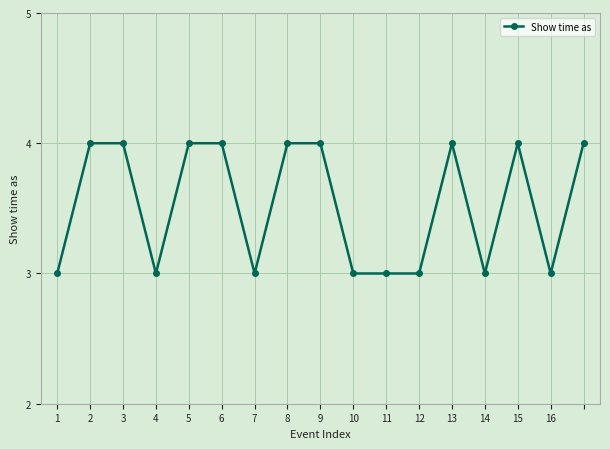

What is the value of the 10th point from the left?

3